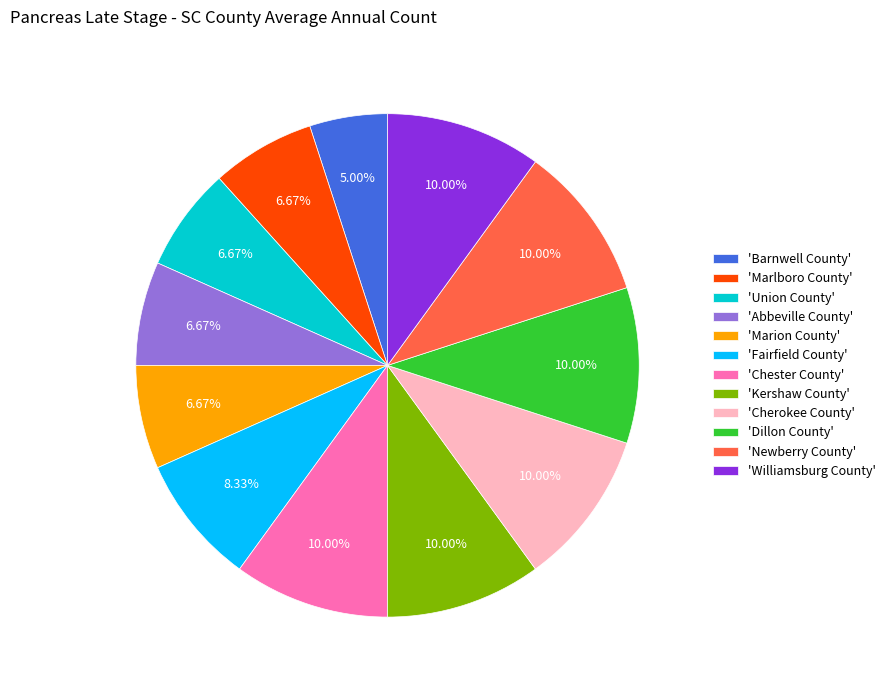

How many segments does this pie chart have?

12